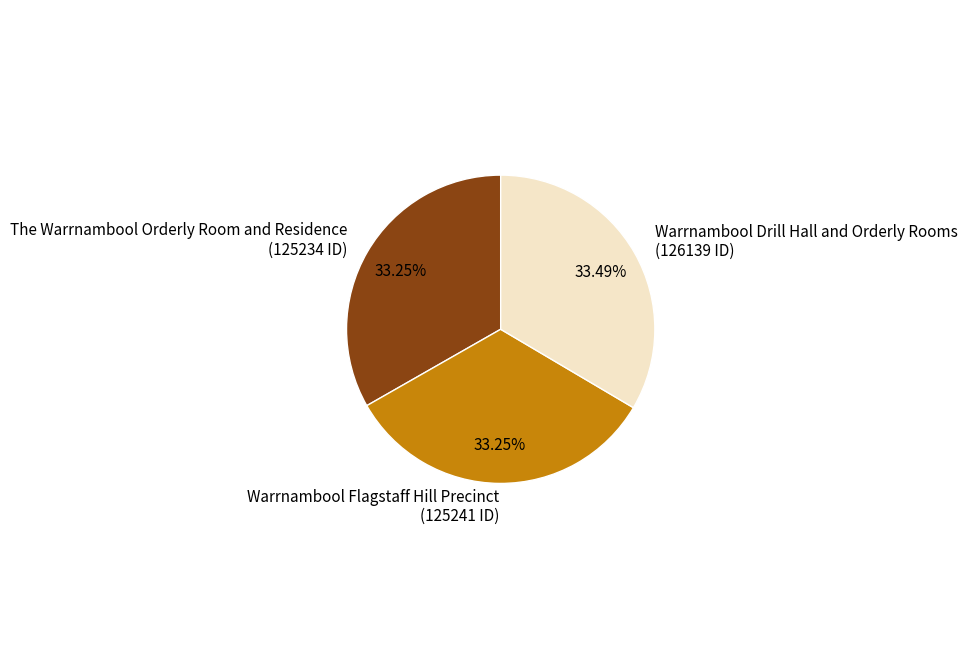

To the nearest percent, what portion does The Warrnambool Orderly Room and Residence represent?

33%